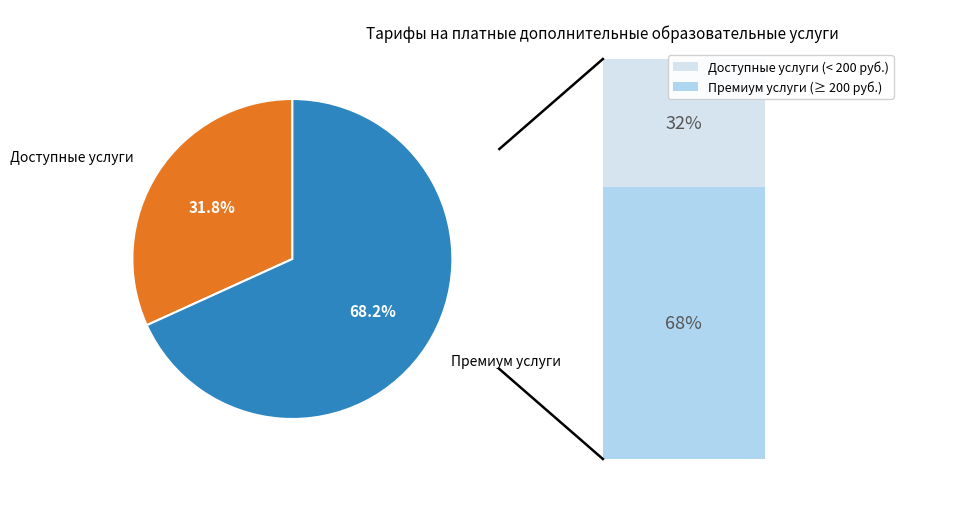

Rank the categories by value from highest to lowest.

Премиум услуги, Доступные услуги